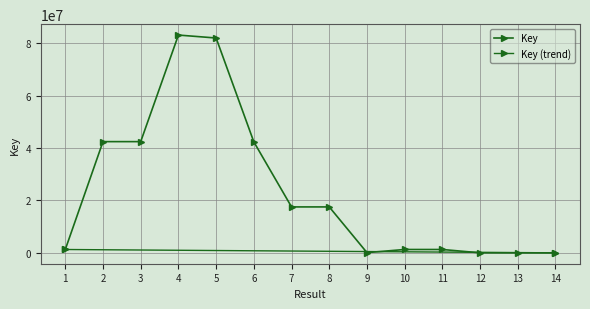

True or false: the data has more than 0 interior local peaks.

True